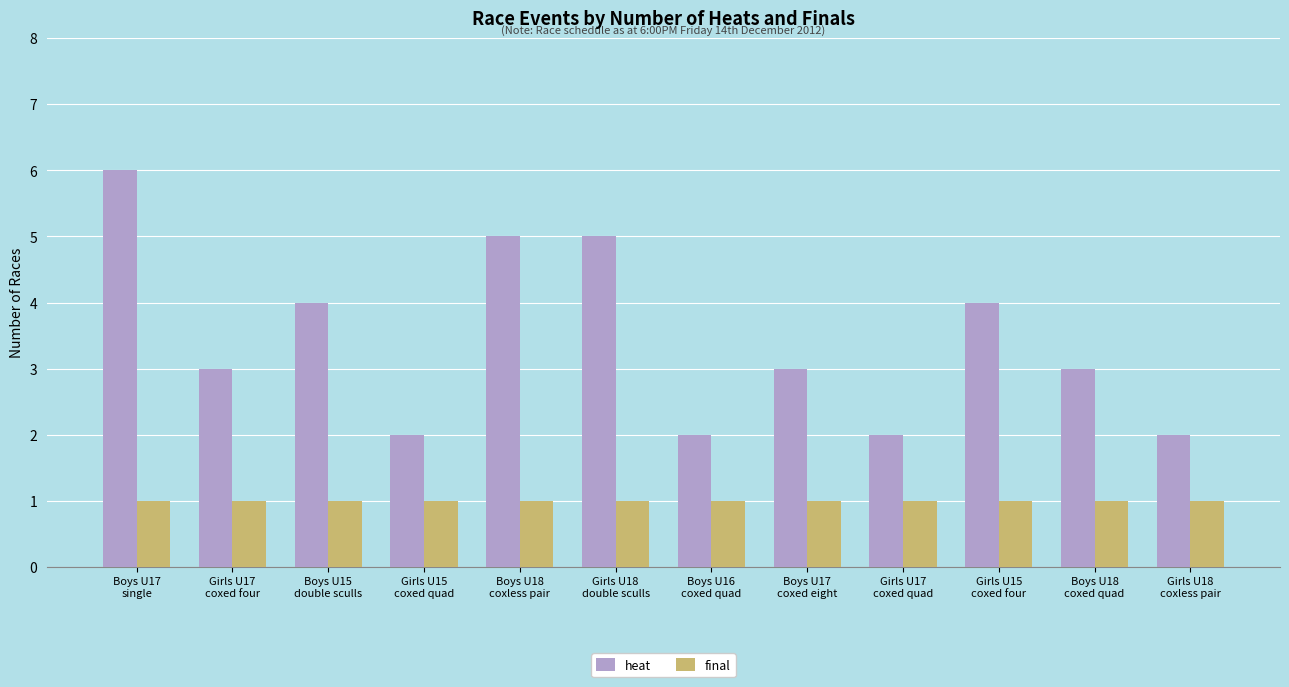

Reading right to left, list all the values displayed in this chart.

heat: 2	3	4	2	3	2	5	5	2	4	3	6
final: 1	1	1	1	1	1	1	1	1	1	1	1